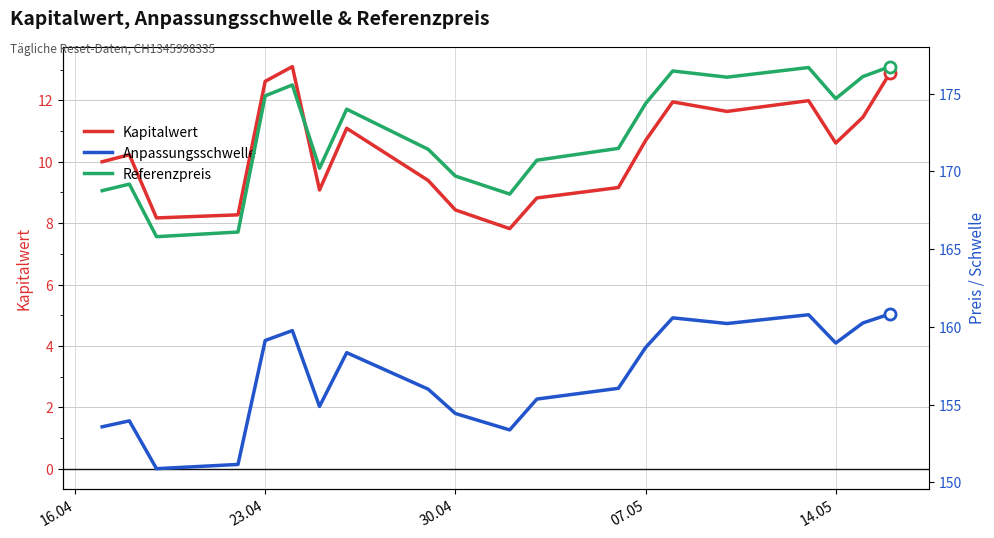

Reading right to left, transcribe all the data shown in this chart.

Kapitalwert: 12.9	11.4	10.6	12.0	11.6	11.9	10.7	9.2	8.8	7.8	8.4	9.4	11.1	9.1	13.1	12.6	8.3	8.2	10.2	10.0
Anpassungsschwelle: 160.8	160.3	159.0	160.8	160.2	160.6	158.7	156.0	155.4	153.4	154.4	156.0	158.3	154.9	159.8	159.1	151.2	150.9	154.0	153.6
Referenzpreis: 176.7	176.1	174.7	176.7	176.1	176.5	174.4	171.5	170.7	168.5	169.7	171.4	174.0	170.2	175.6	174.9	166.1	165.8	169.2	168.8